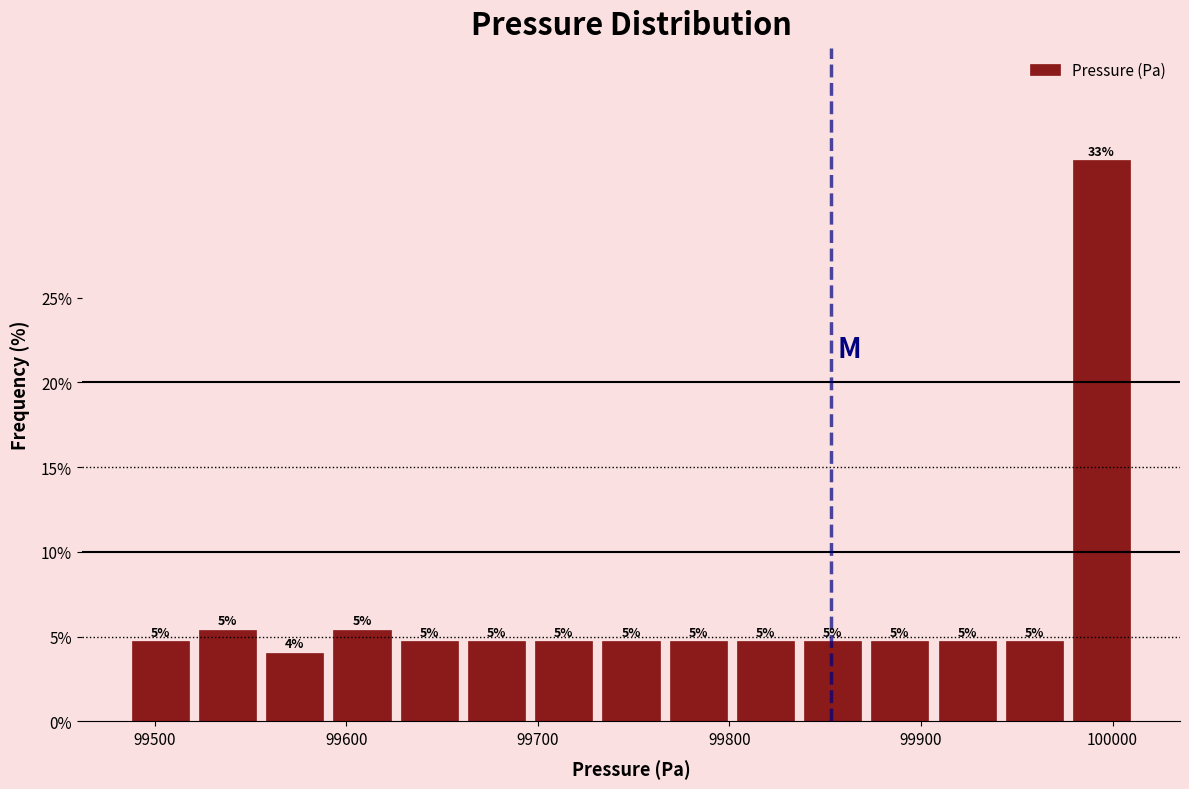

Read against the x-axis, roughly where is the centre of the tallest bar?

99990